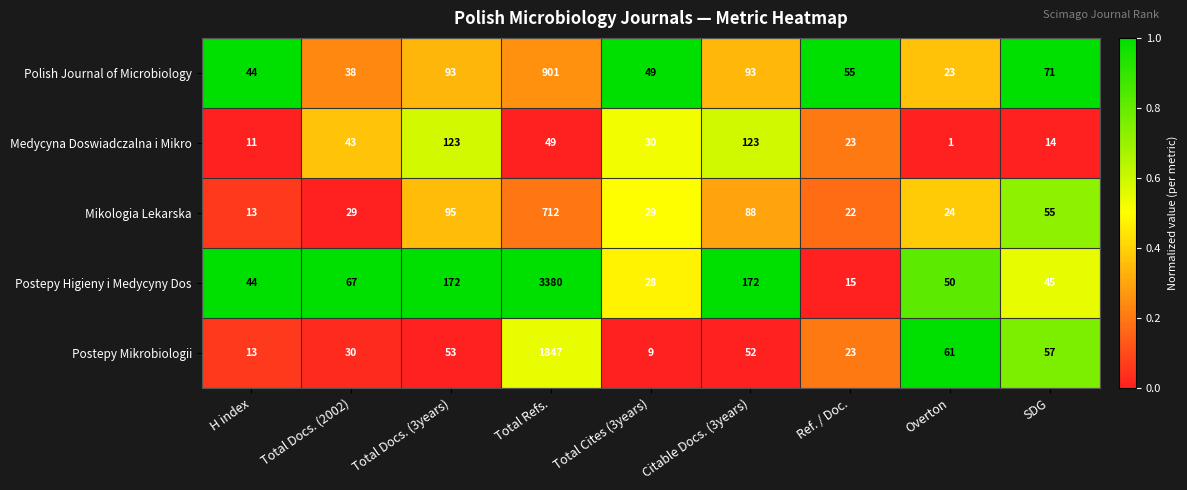

What is the total value across all series at Citable Docs. (3years)?

528